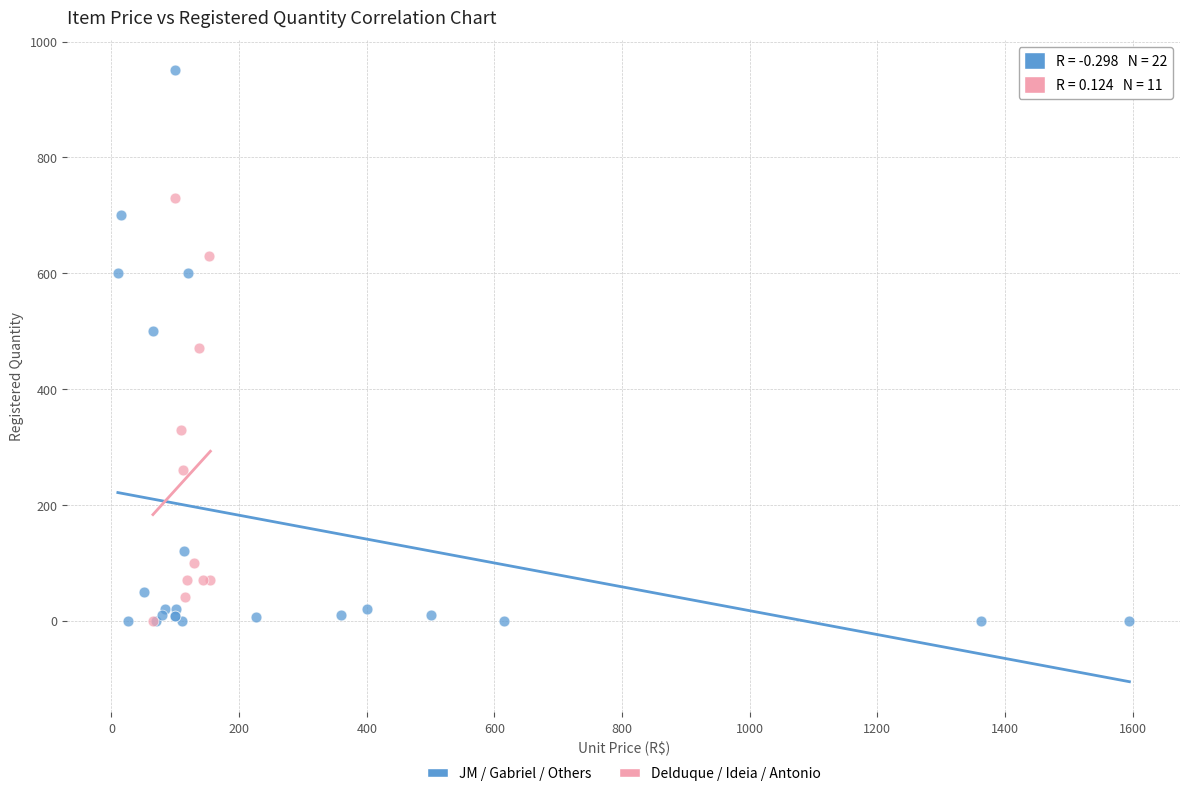

Which series reaches the maximum Y coordinate?

JM / Gabriel / Others